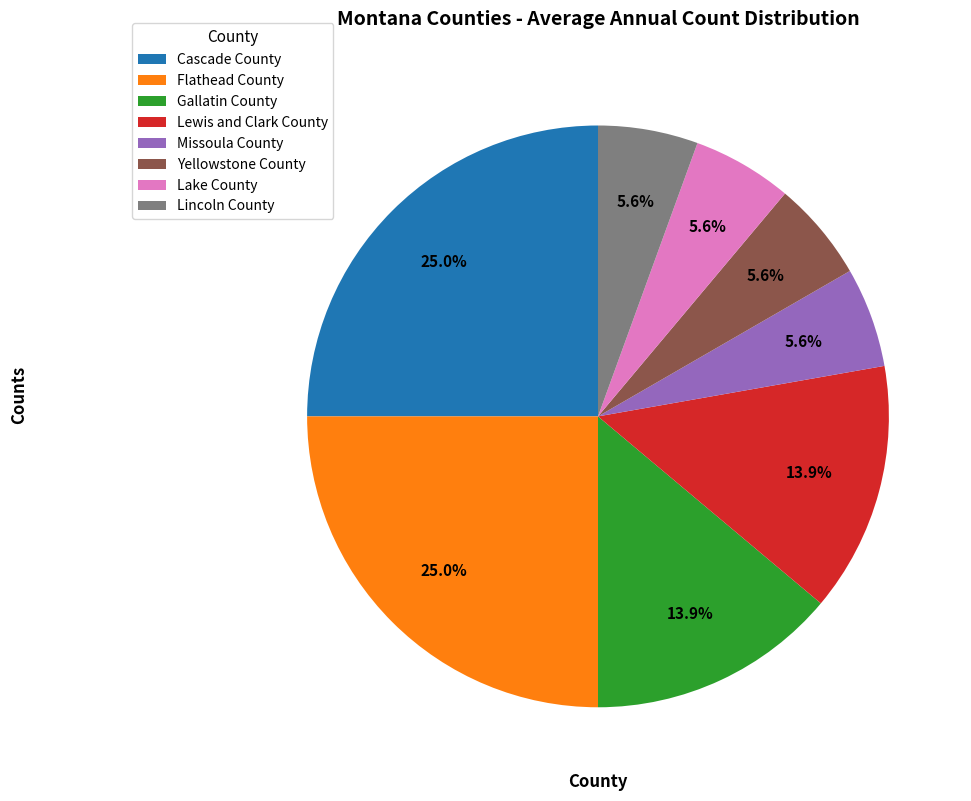

What percentage is the Lincoln County slice, to the nearest percent?

6%